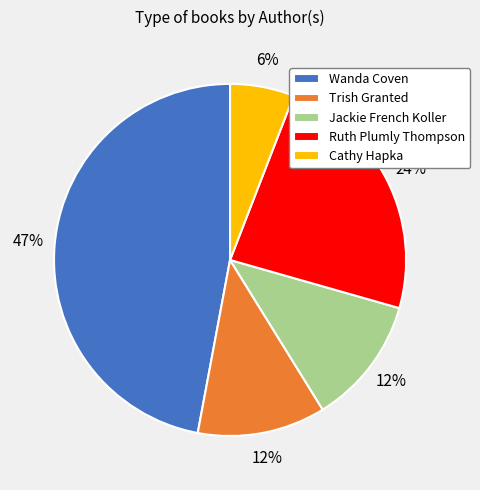

To the nearest percent, what is the difference between the Cathy Hapka and Wanda Coven slice percentages?

41%